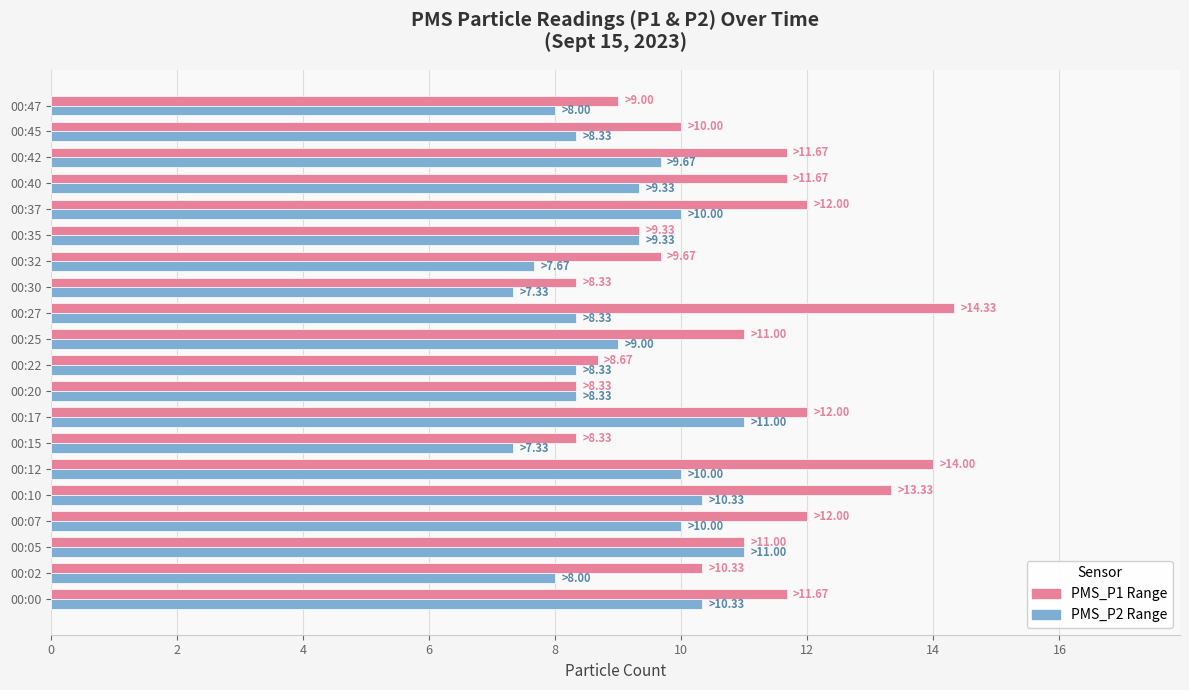

What is the difference between the highest and lowest values at 00:45?

1.7